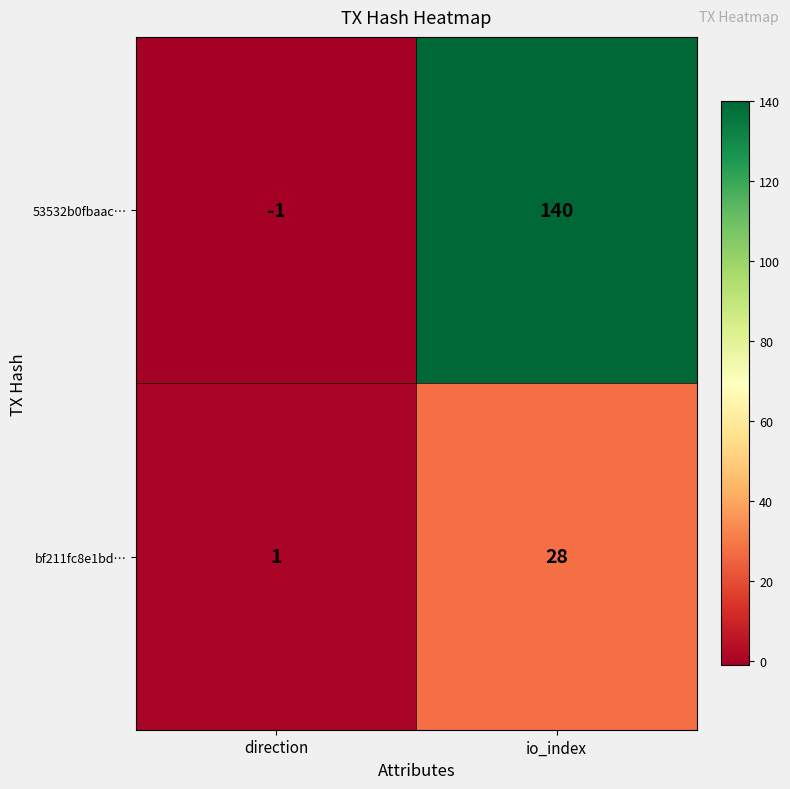

Count the number of categories in the chart.

2